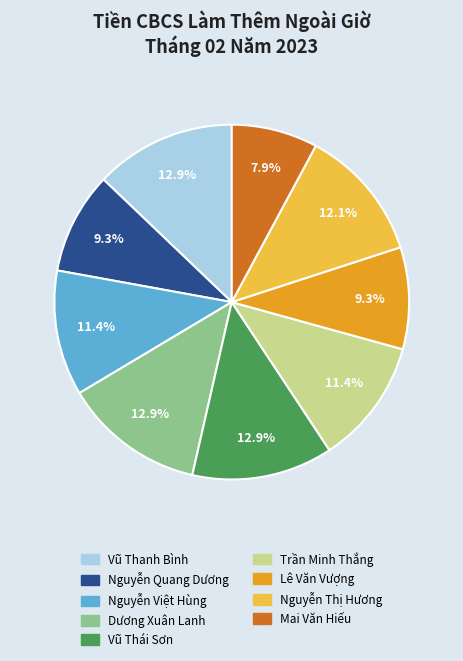

Does any single category account for the majority?

No